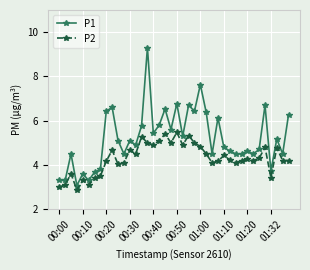

Which series has the largest range (max minus min)?

P1